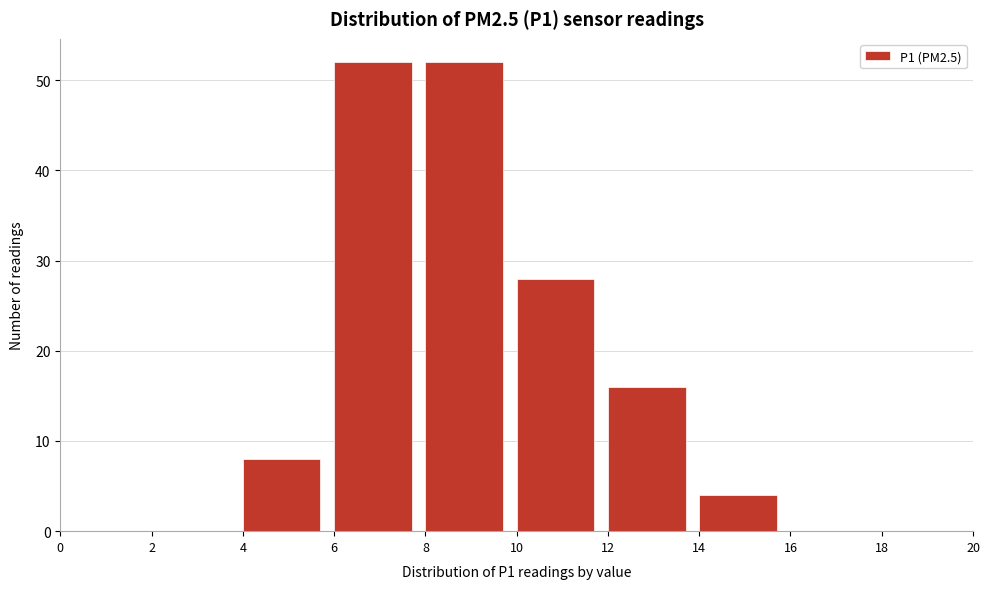

What is the height of the bar covering 10 to 12 on the x-axis? The values are not printed on the chart, so give them approximately, as read against the axis.

28